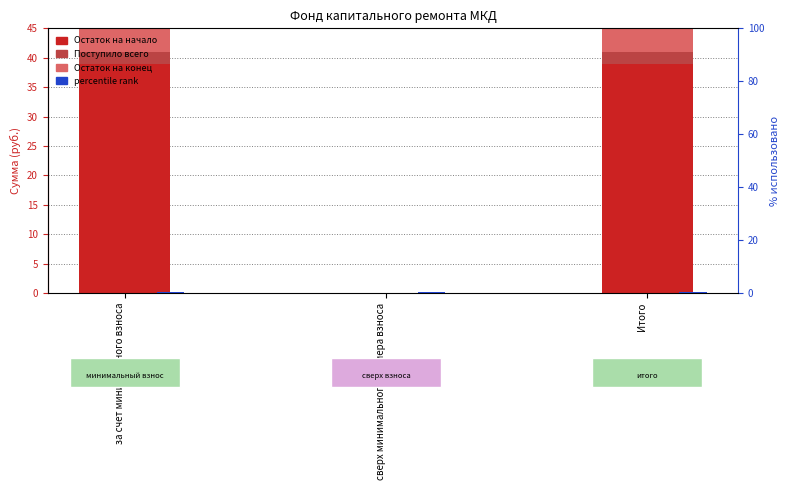

What is the difference between the Остаток на конец values at Итого and сверх минимального размера взноса?

41.0